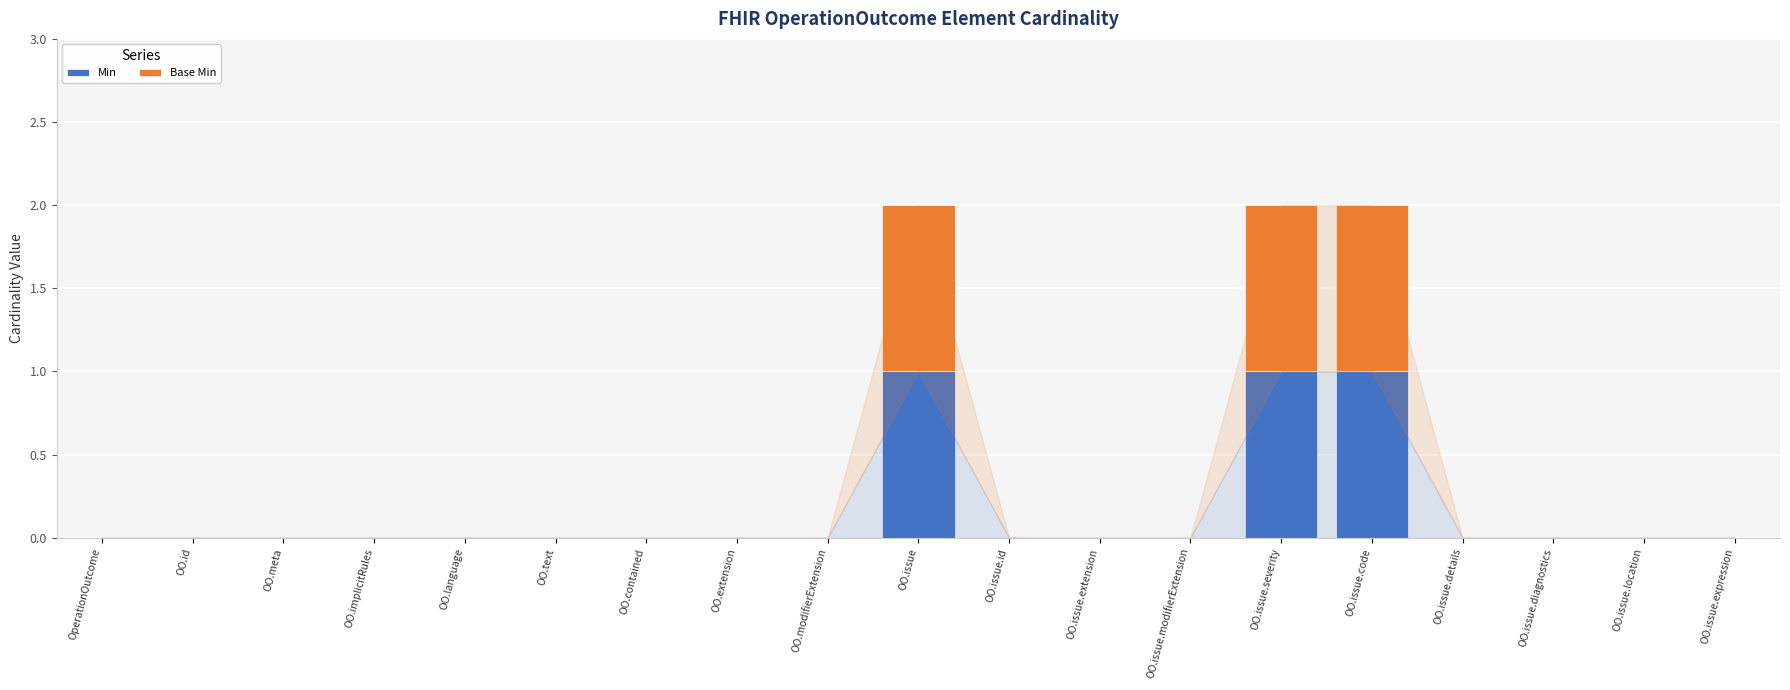

Does the chart contain stacked bars?

Yes